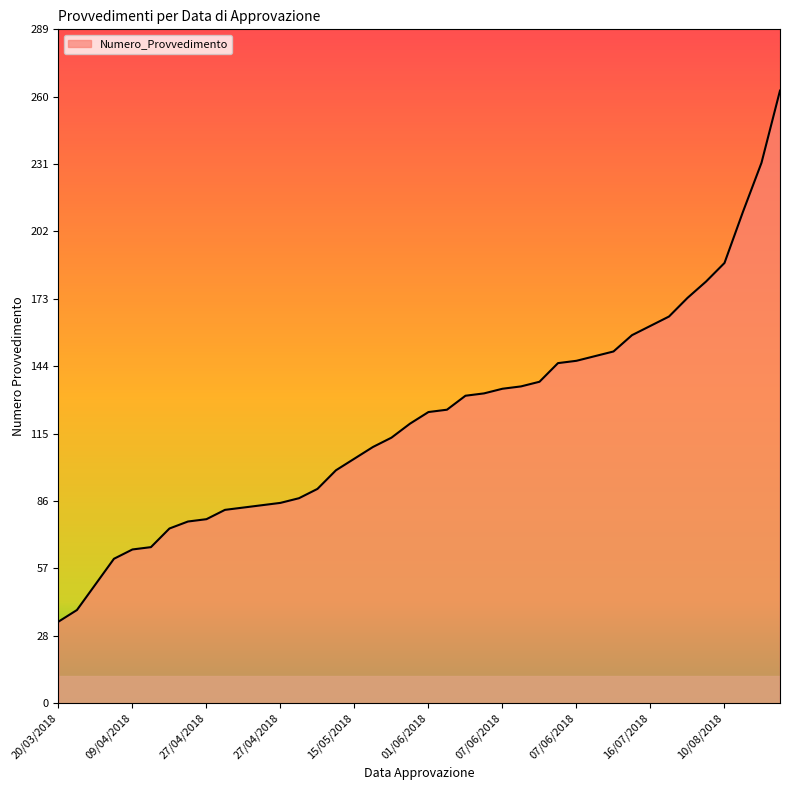

What is the maximum value shown in the chart?

263